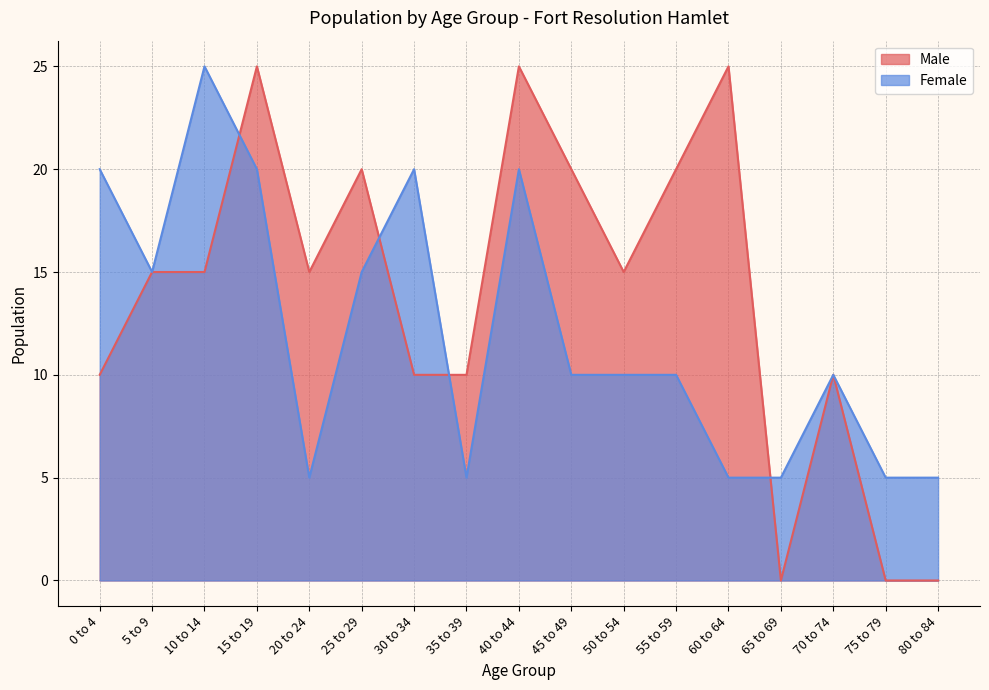

How many data points in Male are less than 15?

7